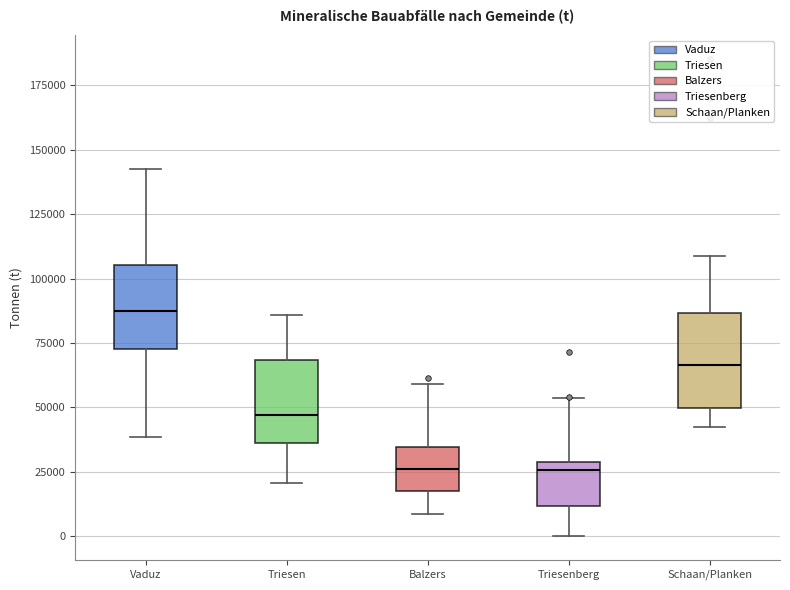

Reading left to right, transcribe this box plot: for each box, give where its median line is, the range the box spans, and where its two whiskers end, as read against the y-axis. The values are not printed on the chart, so give them approximately, as read against the axis.

Vaduz: median 85000, box 75000 to 105000, whiskers 40000 to 145000
Triesen: median 45000, box 35000 to 70000, whiskers 20000 to 85000
Balzers: median 25000, box 20000 to 35000, whiskers 10000 to 60000
Triesenberg: median 25000, box 10000 to 30000, whiskers 0 to 55000
Schaan/Planken: median 65000, box 50000 to 85000, whiskers 40000 to 110000